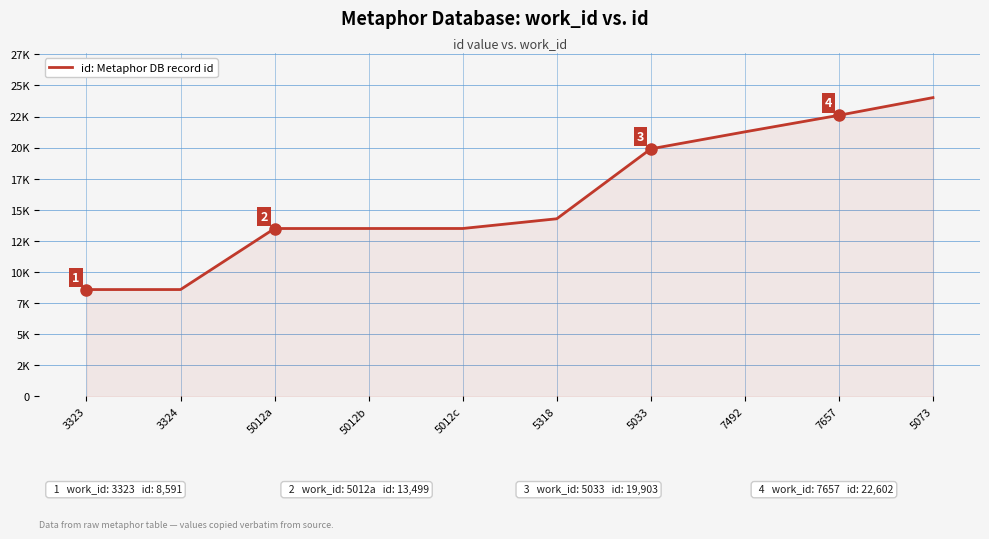

True or false: the data has more than 1 interior local peaks.

False